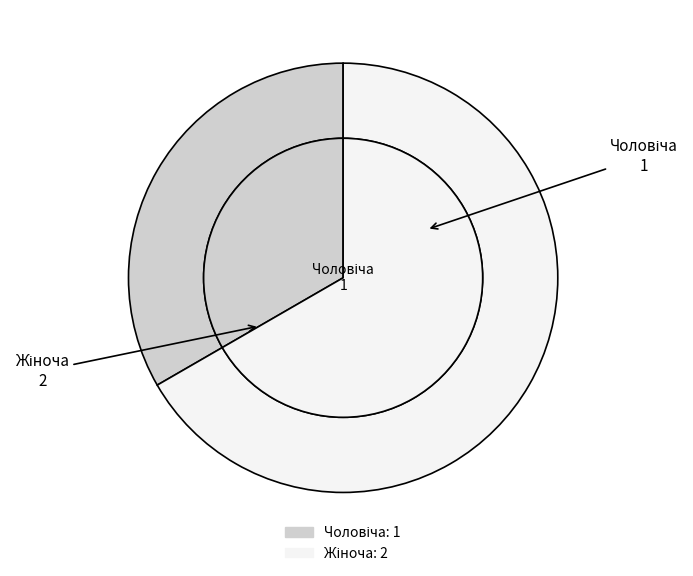

What portion of the pie excludes Чоловіча?

66.7%